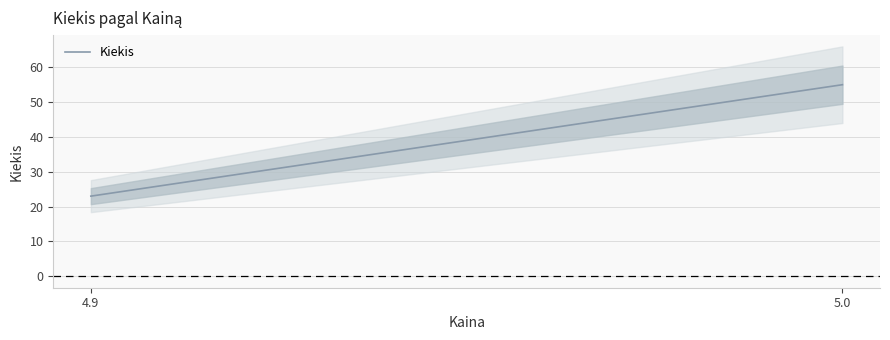

Where is the first local maximum?

5.0